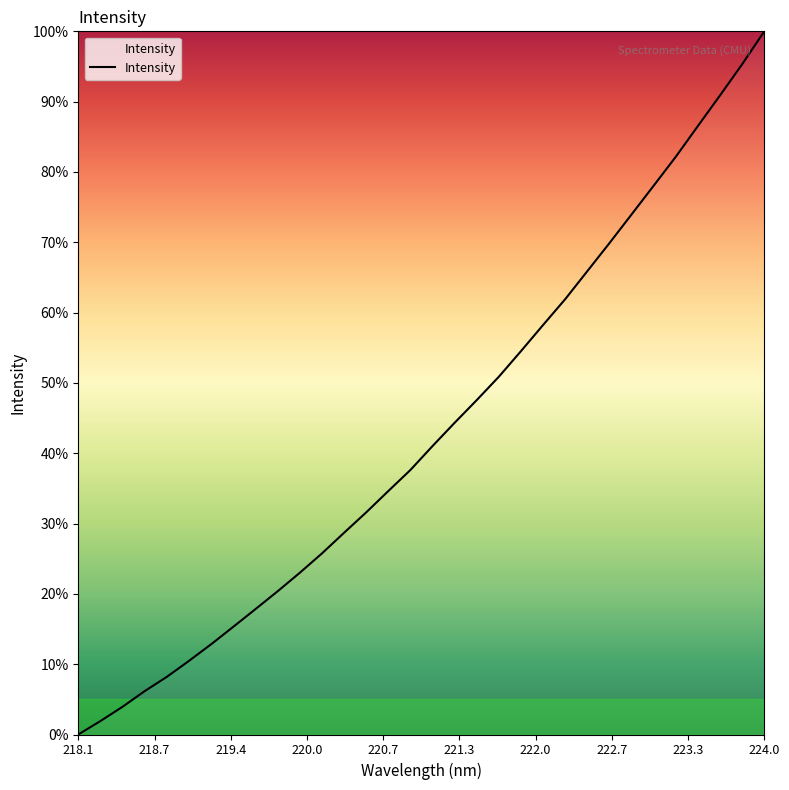

Does the chart have visible grid lines?

No